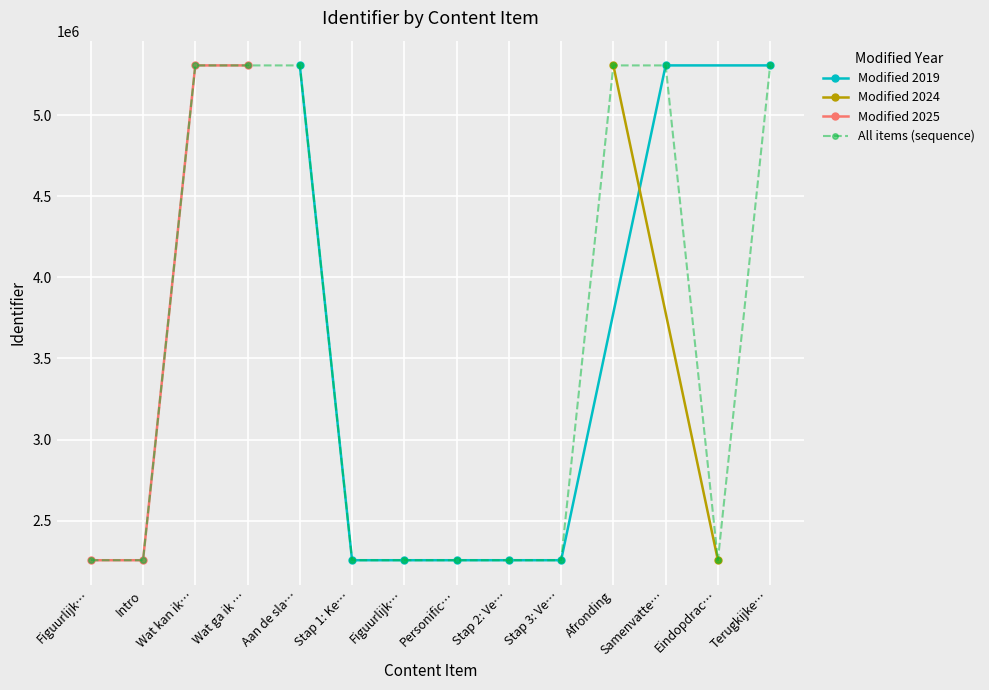

Rank the categories by value from lowest to highest.

Figuurlijk…, Intro, Stap 1: Ke…, Figuurlijk…, Personific…, Stap 2: Ve…, Stap 3: Ve…, Eindopdrac…, Wat kan ik…, Wat ga ik …, Aan de sla…, Afronding, Samenvatte…, Terugkijke…